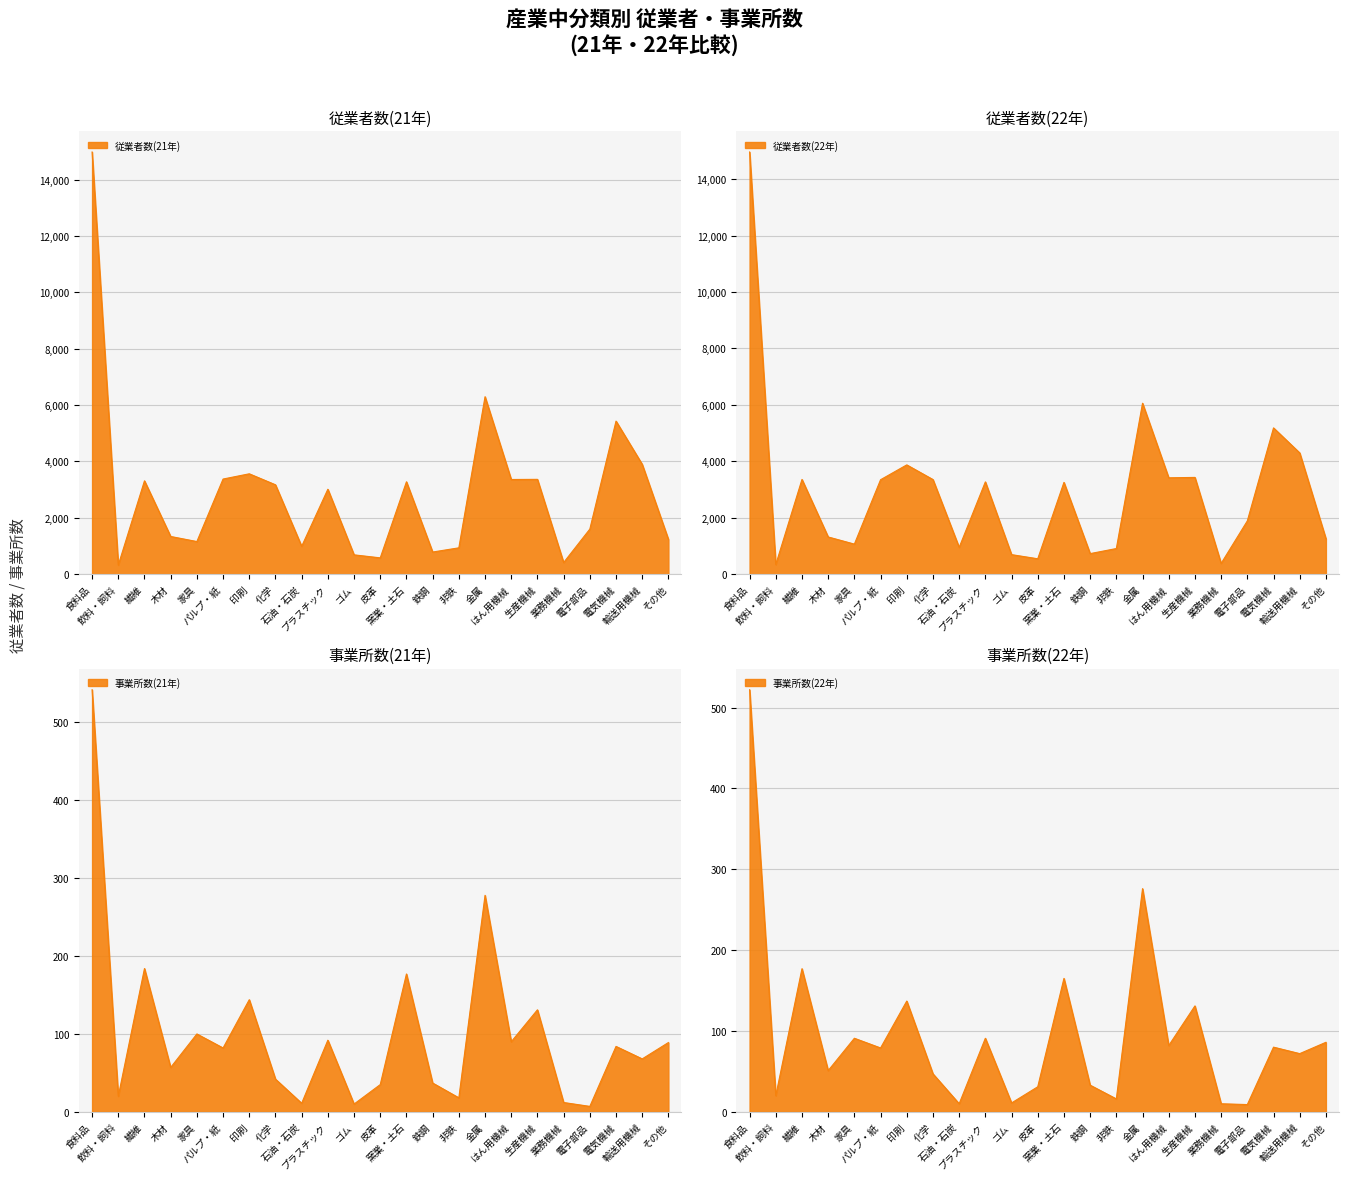

What value does the 従業者数(22年) series have at 電子部品, to the nearest 100?

1900